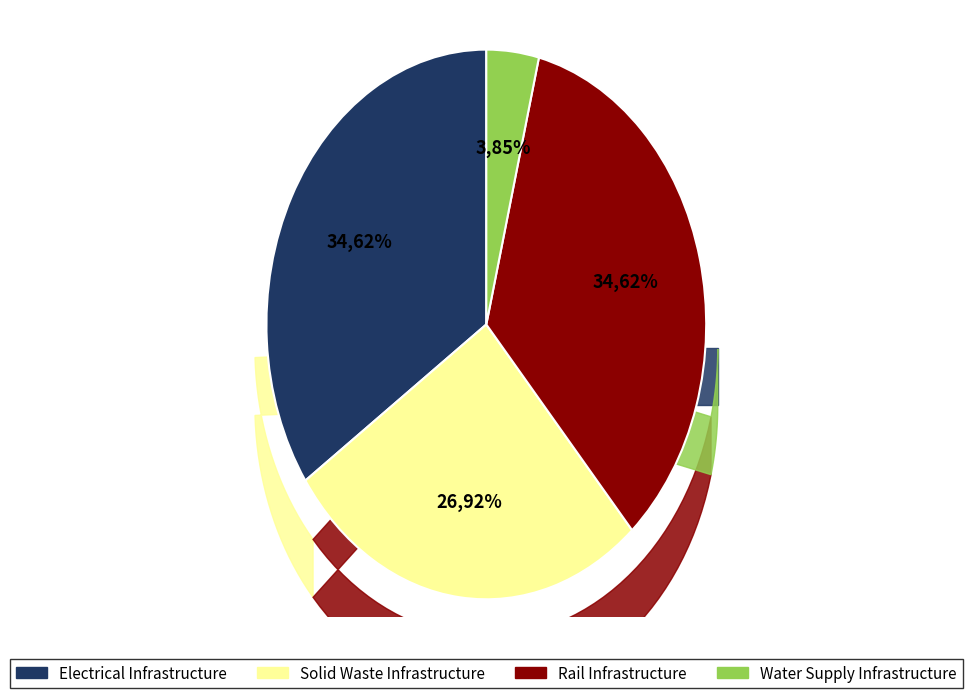

The Water Supply Infrastructure slice represents 1% of the pie. True or false?

False